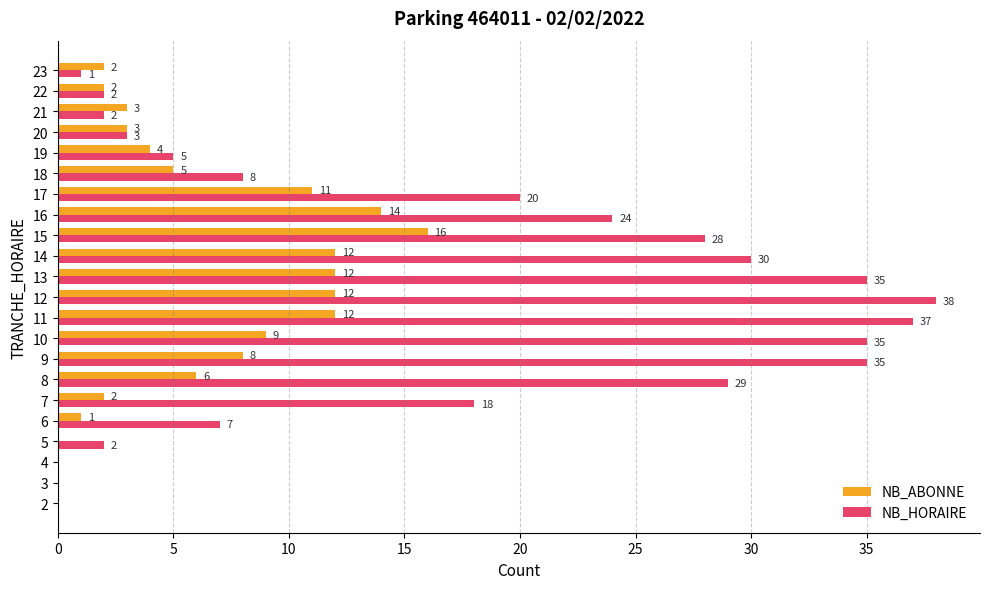

What is the total value across all series at 9?

43